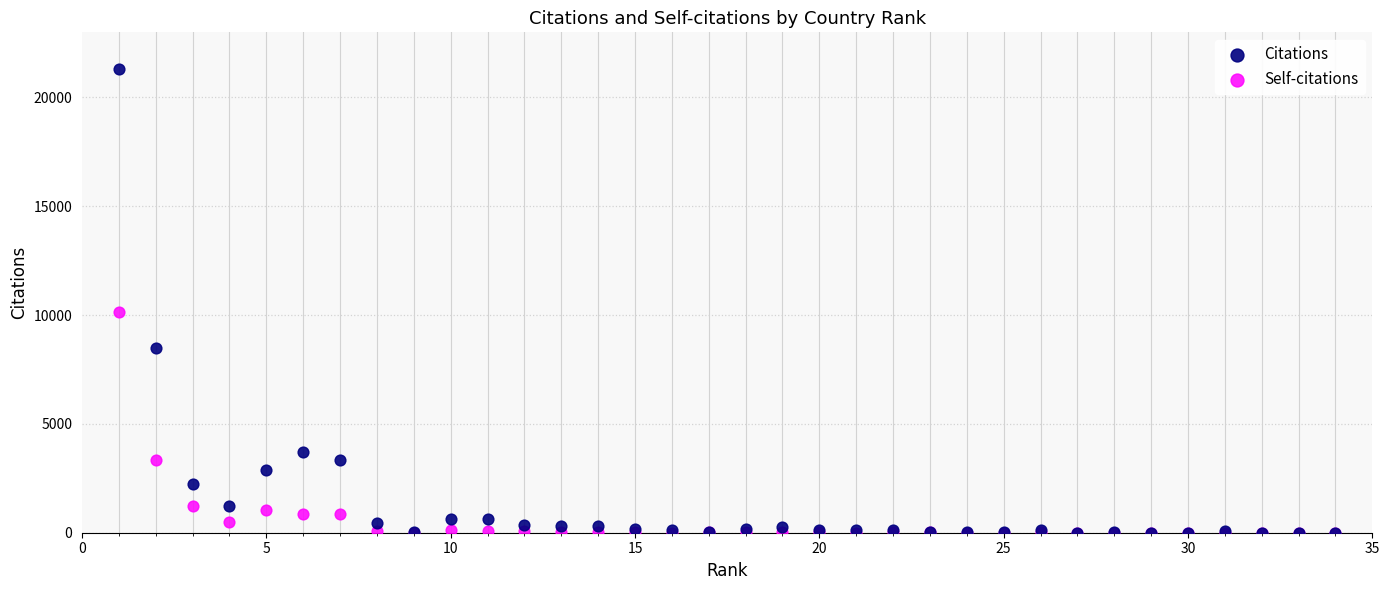

Which series has the largest Y range (max minus min)?

Citations